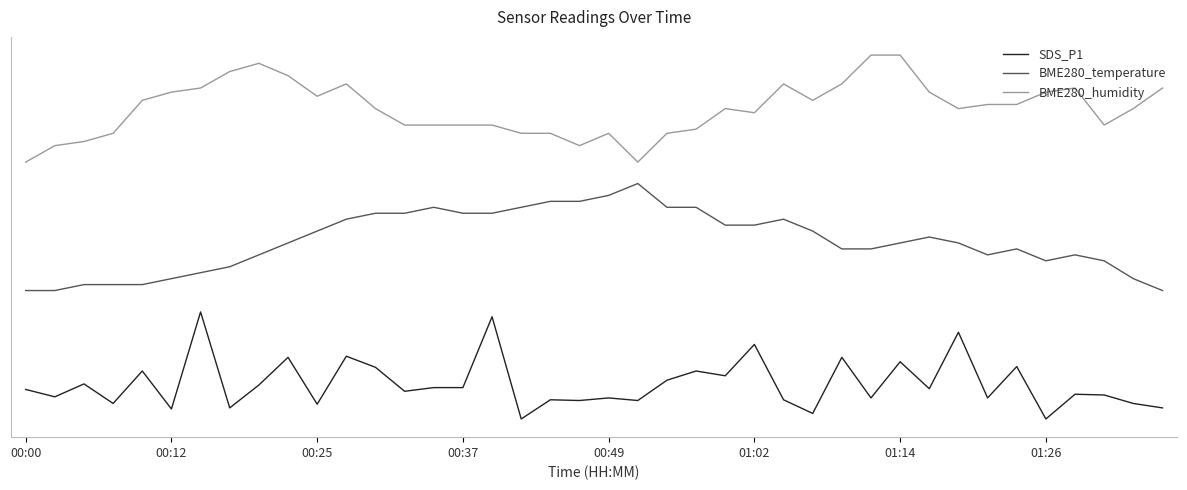

True or false: BME280_temperature and SDS_P1 cross at least once.

False